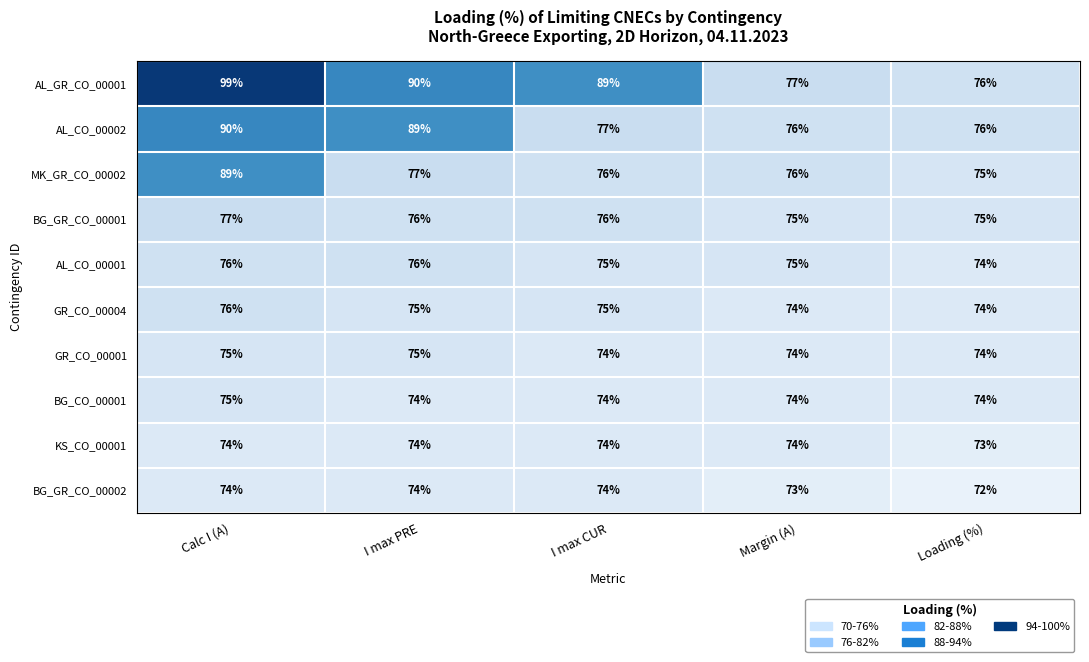

The value of BG_GR_CO_00001 at I max PRE is 132. True or false?

False